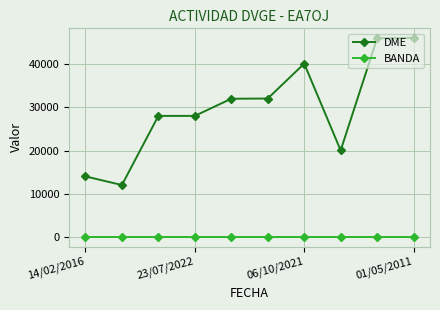

Which series has the largest range (max minus min)?

DME